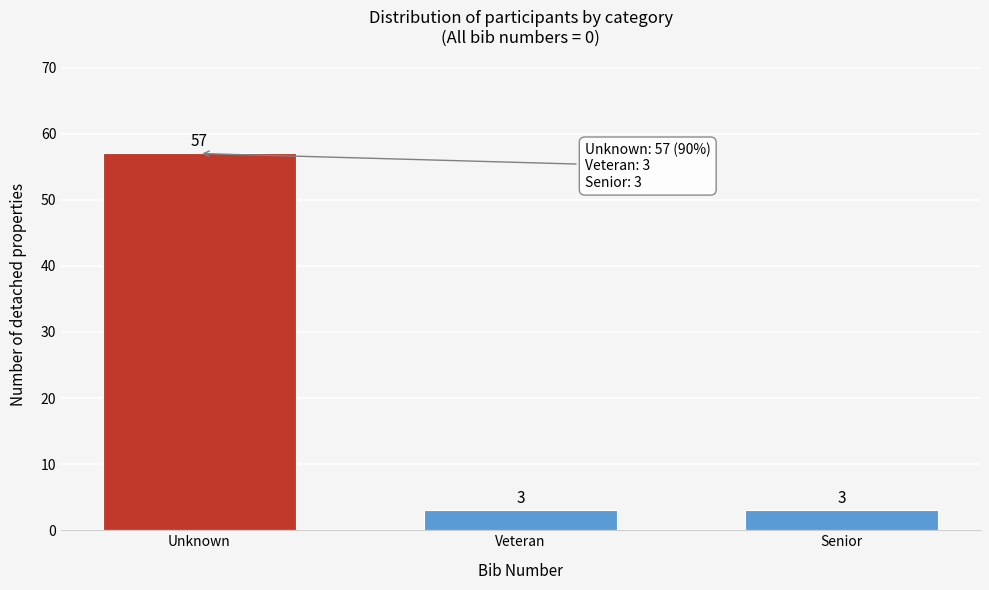

Reading right to left, extract all data points from this chart.

3	3	57